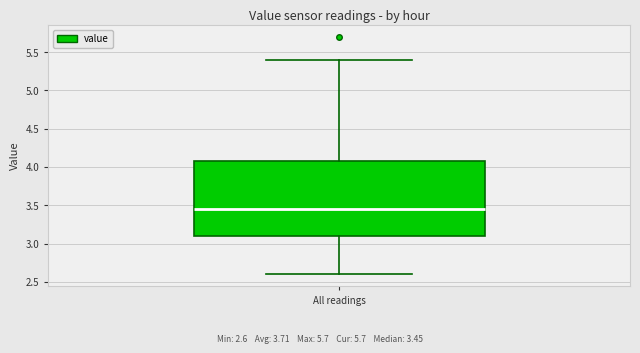

Read this box plot against the y-axis: the position of the median line, the range covered by the box, and the ends of both whiskers. The values are not printed on the chart, so give them approximately, as read against the axis.

median 3.45, box 3.10 to 4.10, whiskers 2.60 to 5.40